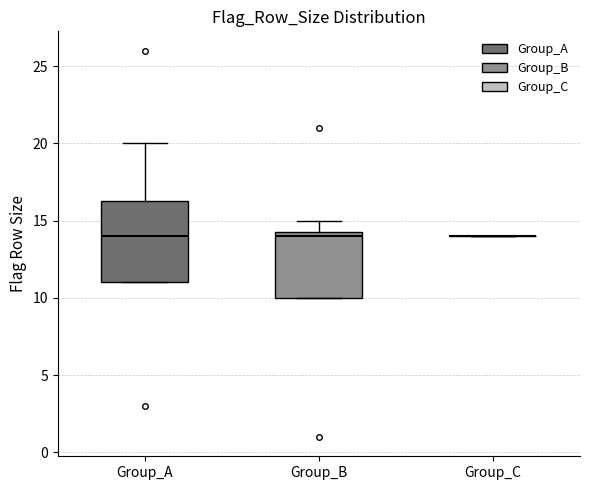

Which box is the tallest, from its lower edge to its upper edge?

Group_A